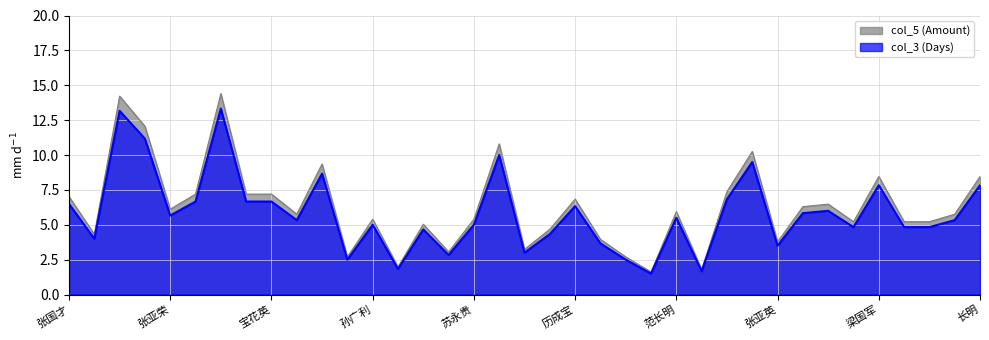

At 赵强, list the series in order from largest to smallest.

col_5 (Amount), col_3 (Days)